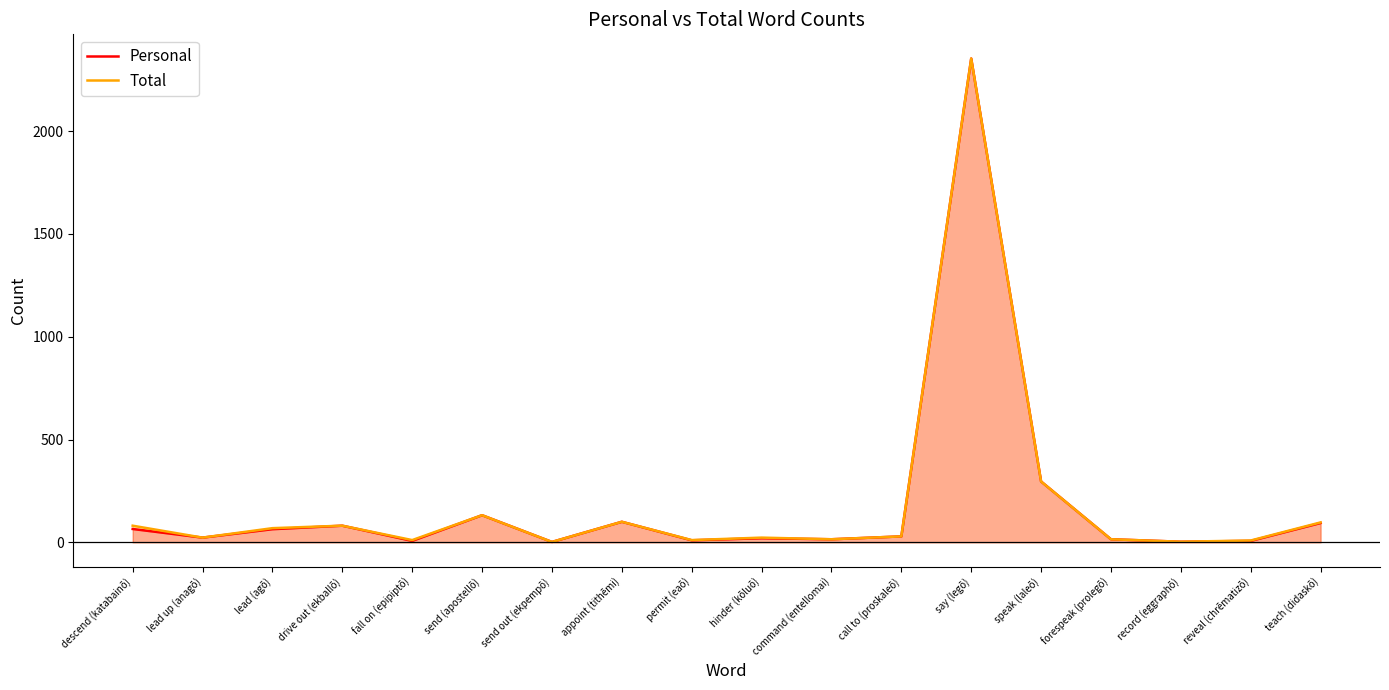

How many distinct data groups are displayed?

2